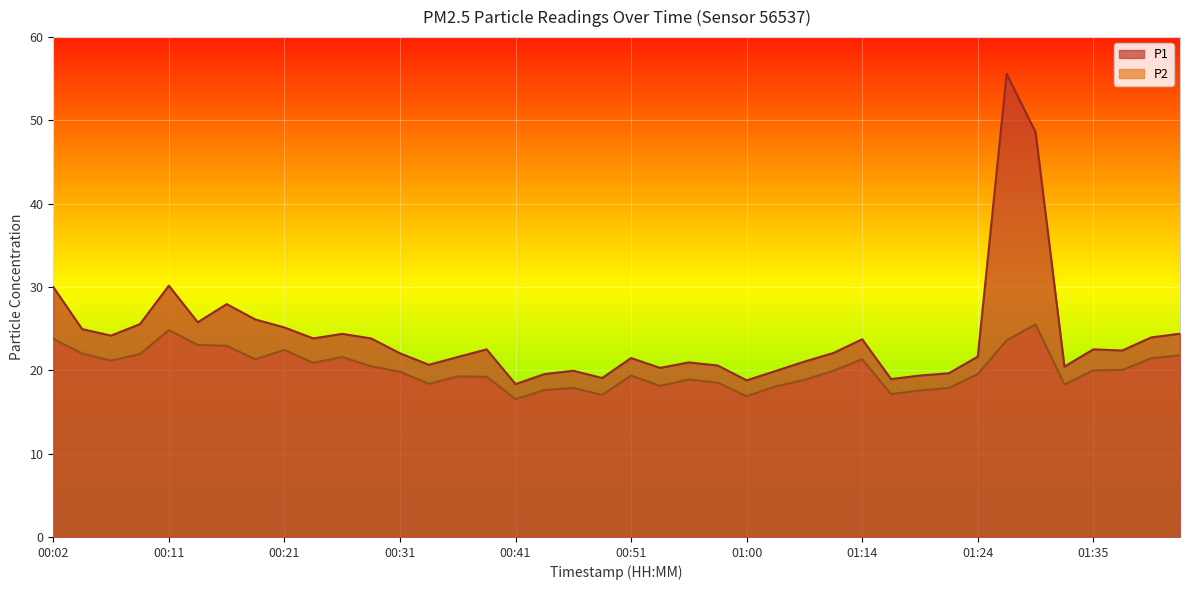

Which series has the largest total across all categories?

P1